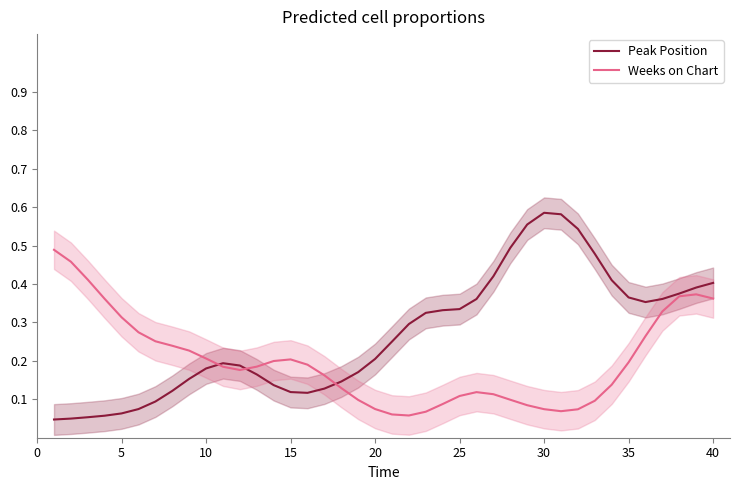

How many lines are shown in the chart?

2